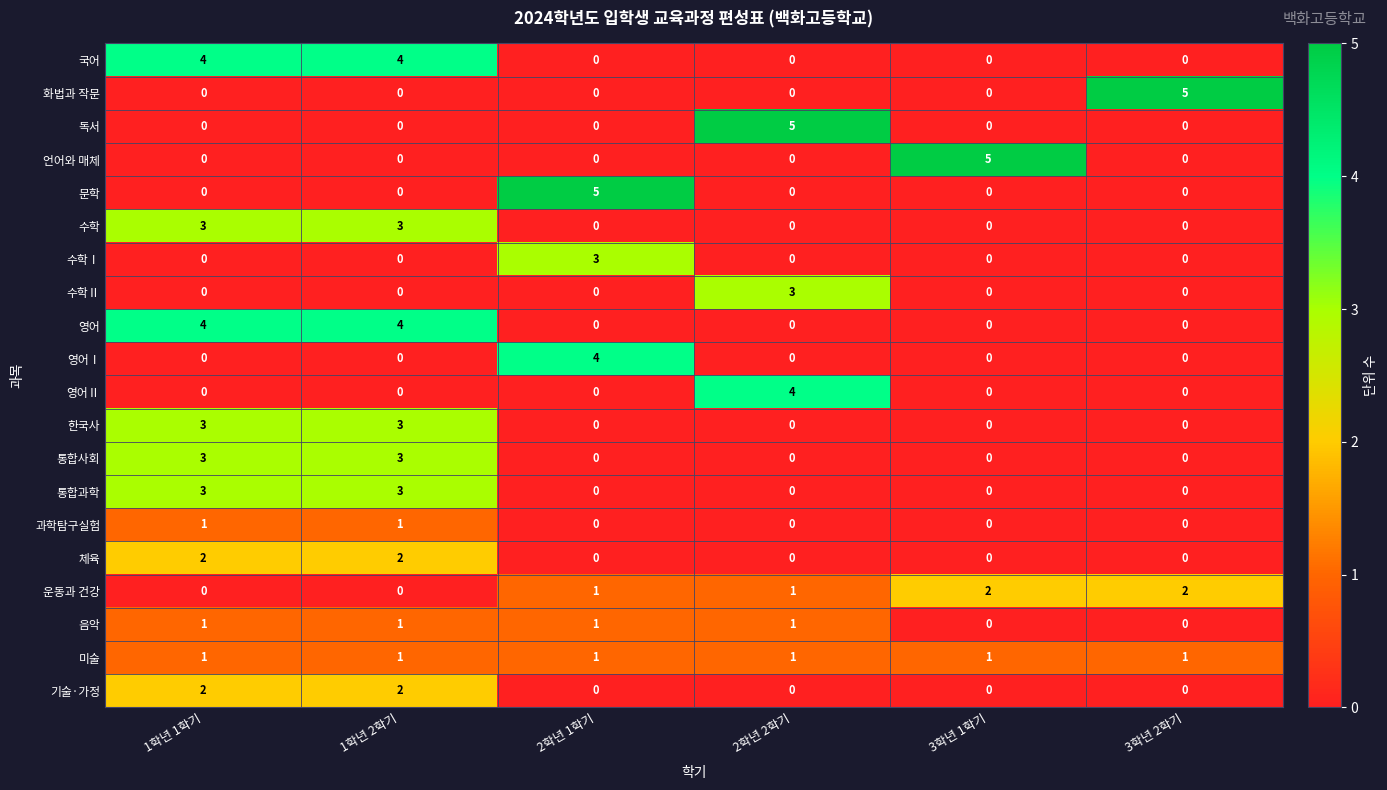

What is the difference between the second highest and second lowest values in the 한국사 series?

3